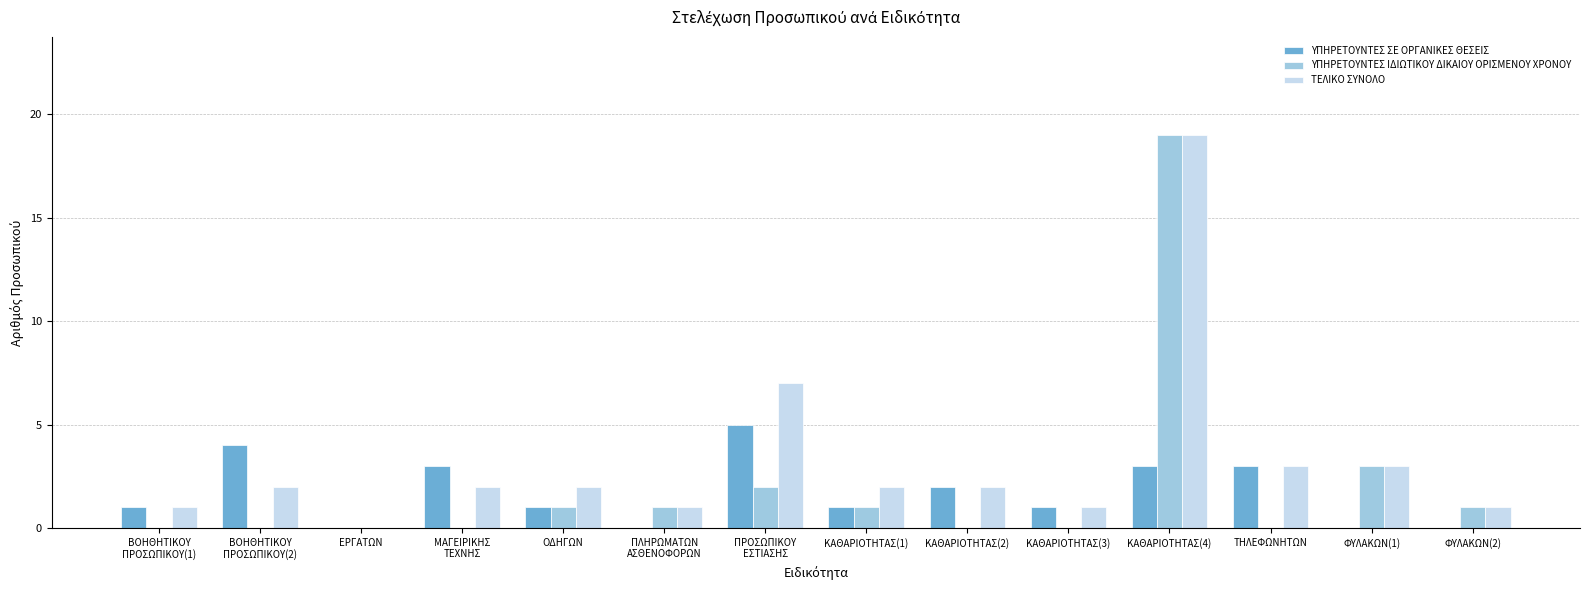

True or false: ΥΠΗΡΕΤΟΥΝΤΕΣ ΙΔΙΩΤΙΚΟΥ ΔΙΚΑΙΟΥ ΟΡΙΣΜΕΝΟΥ ΧΡΟΝΟΥ has a value of 0 at ΜΑΓΕΙΡΙΚΗΣ
ΤΕΧΝΗΣ.

True